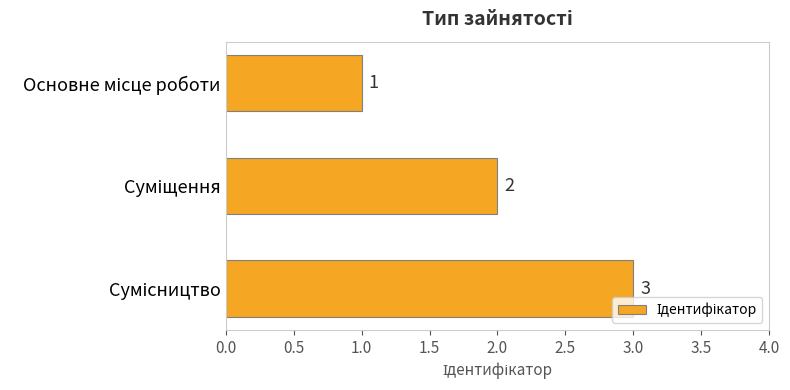

What is the greatest value displayed?

3